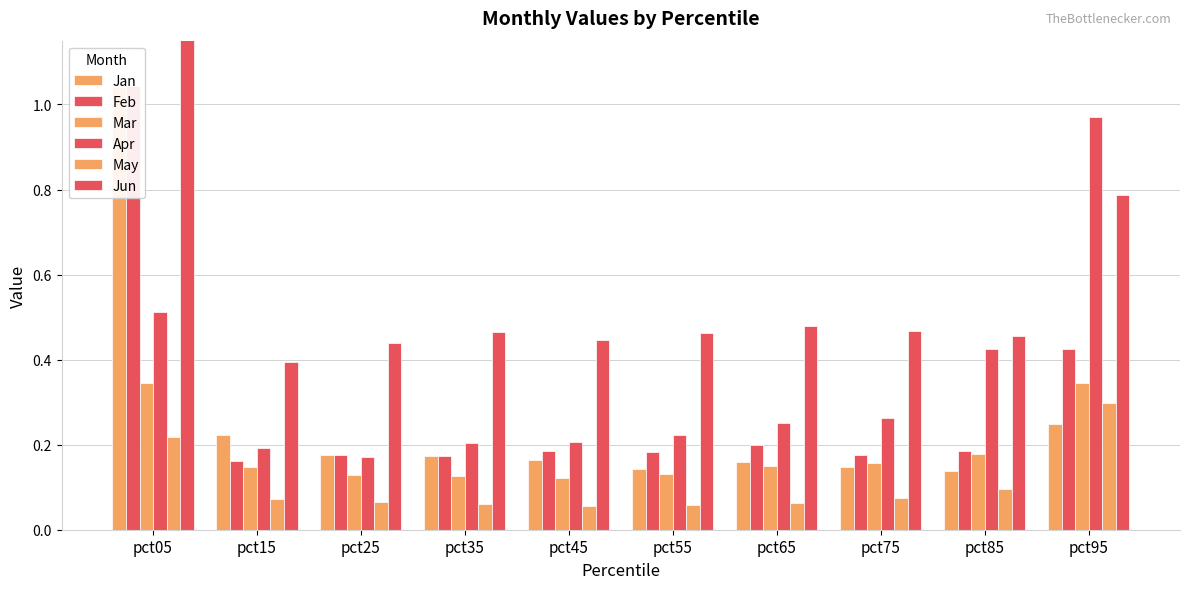

What is the difference between the maximum and minimum values in the Jan series?

0.9